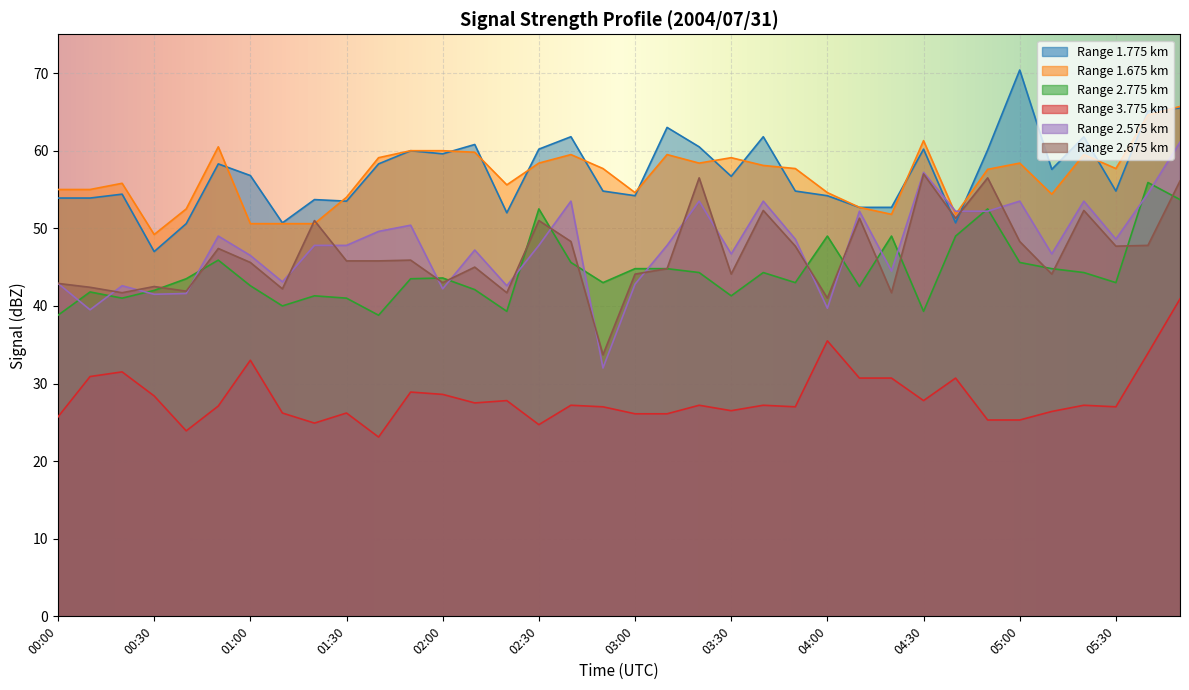

At which label does 2.675 reach its peak?

04:30